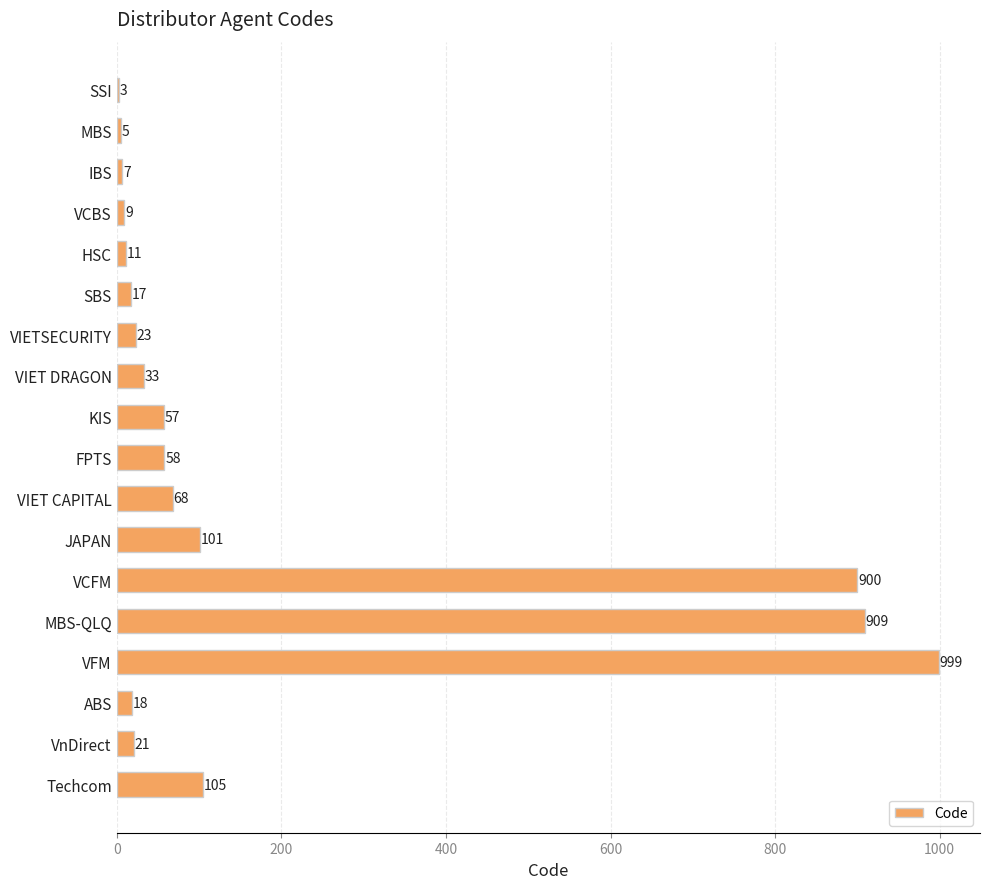

What is the sum of all values?

3344